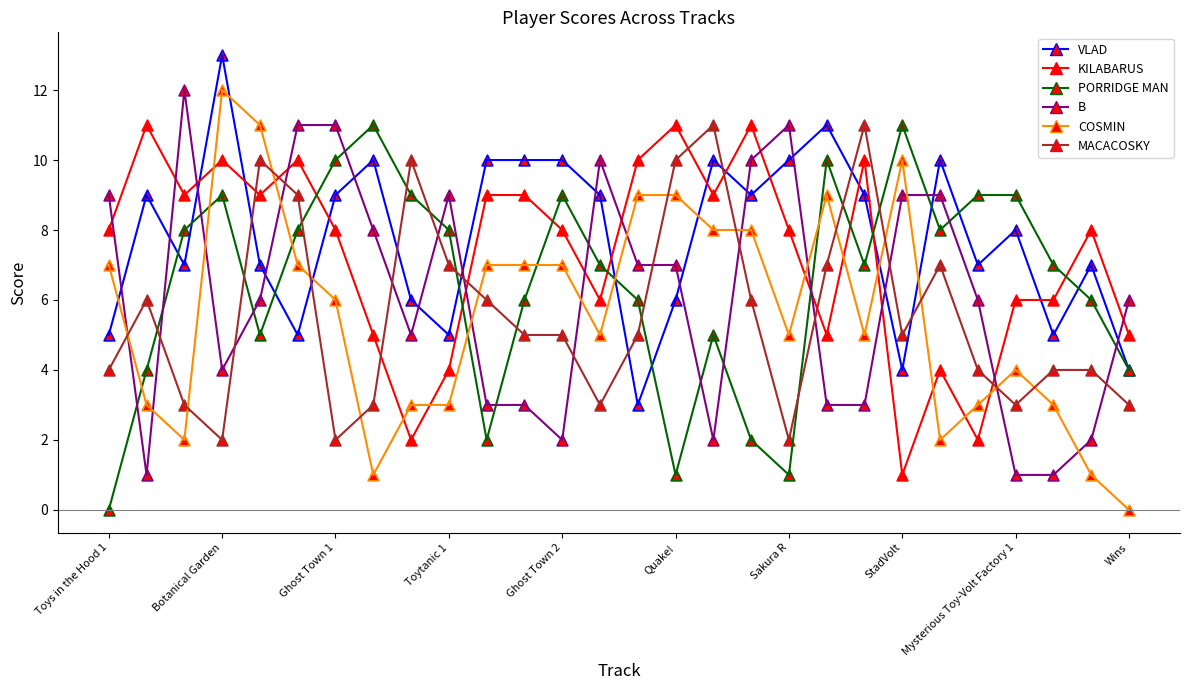

After their last crossing, which series has the higher values: COSMIN or VLAD?

VLAD